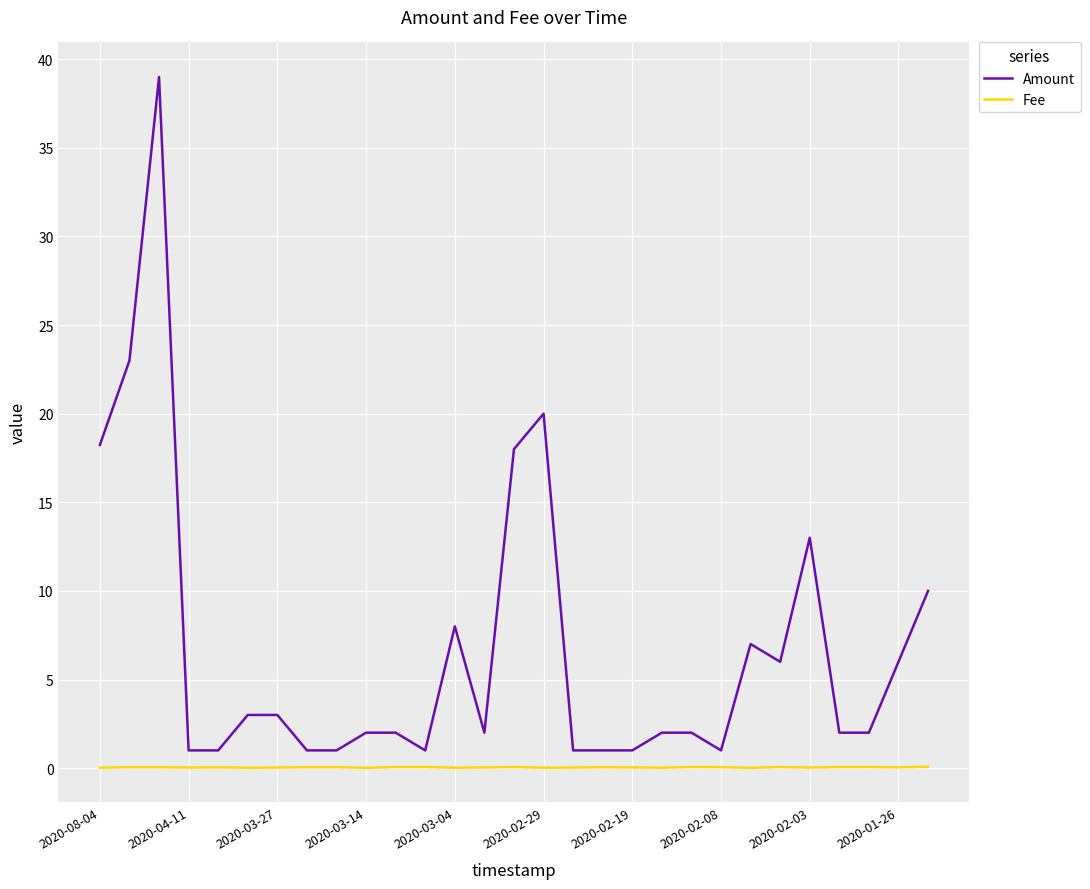

Which series has the largest range (max minus min)?

Amount